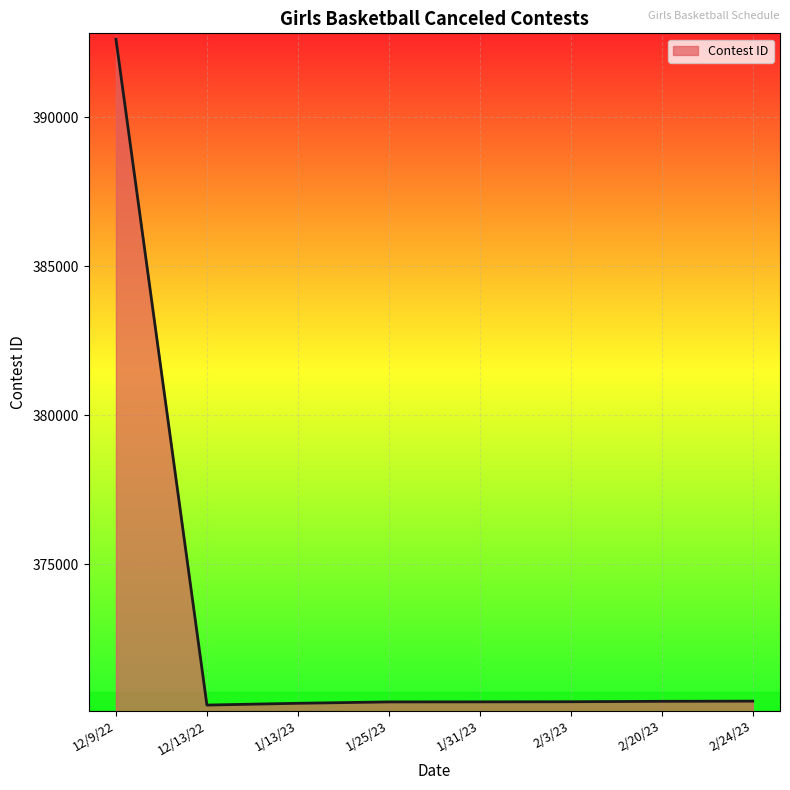

What is the difference between the second highest and minimum values?

132